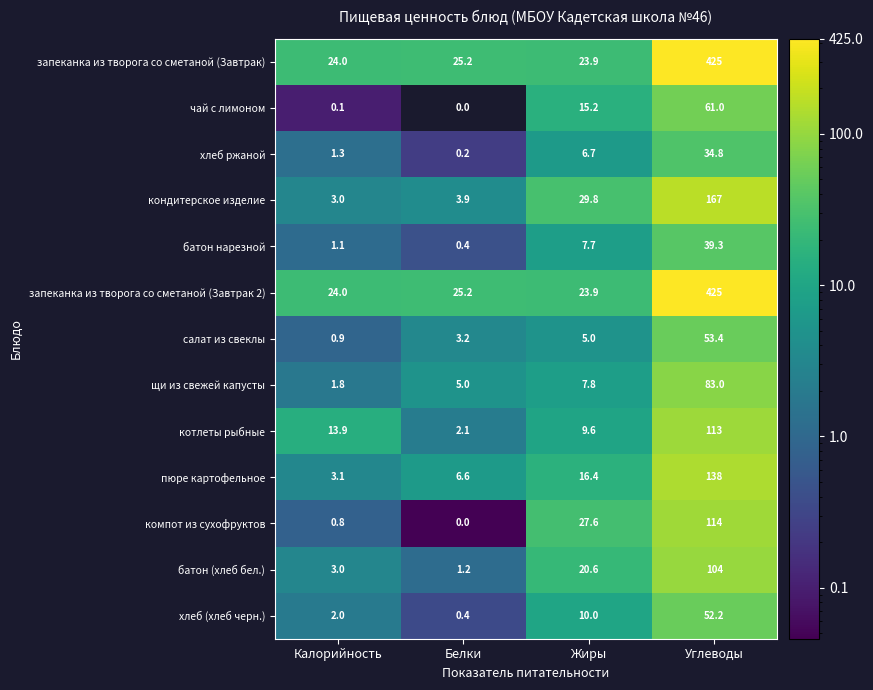

How many data points in запеканка из творога со сметаной (Завтрак 2) are less than 25?

2